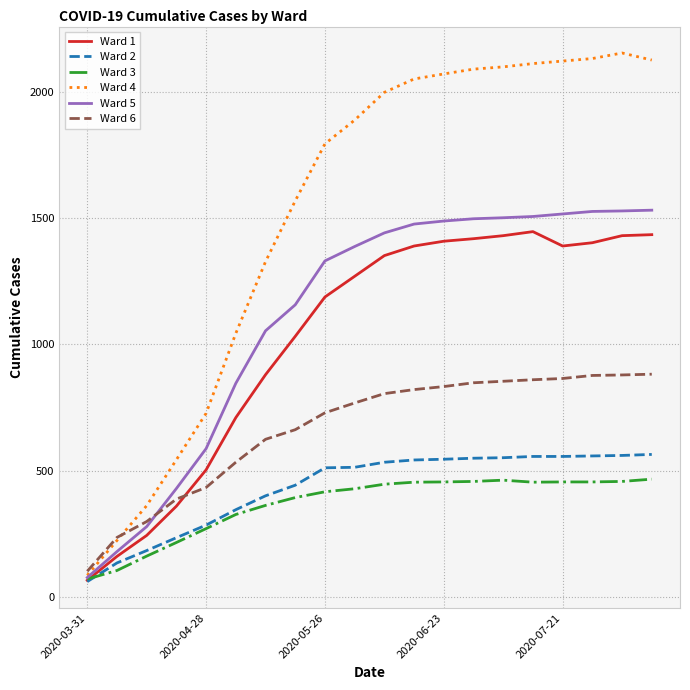

Which series has the largest total across all categories?

Ward 4